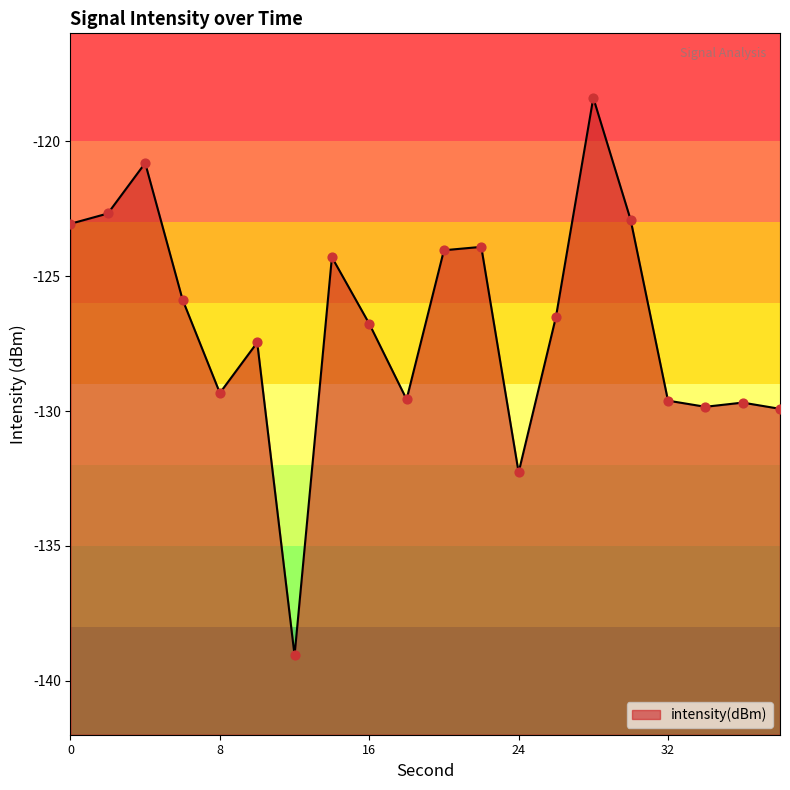

Between 26 and 28, which is larger?

28